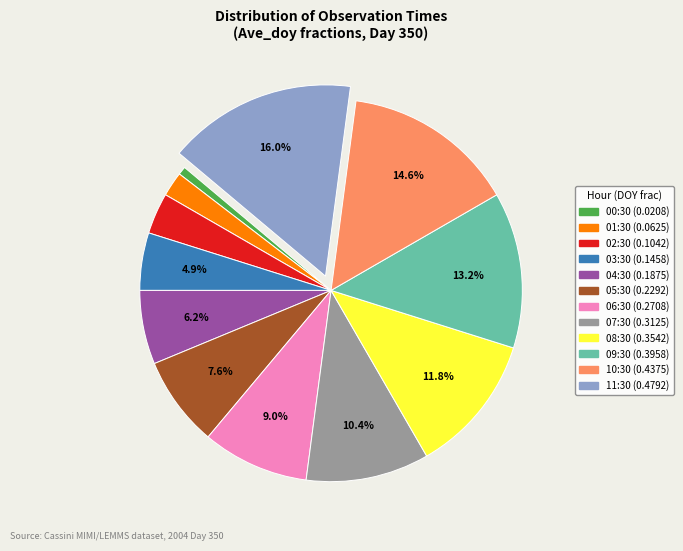

Is there a majority slice in this chart?

No